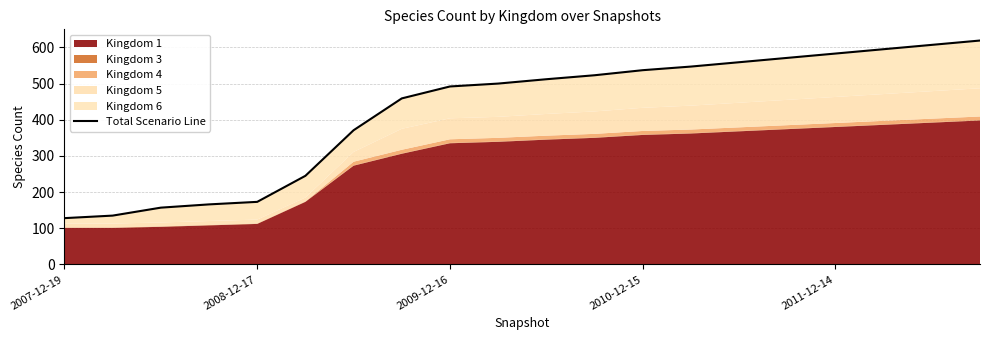

What is the sum of all values?

8479